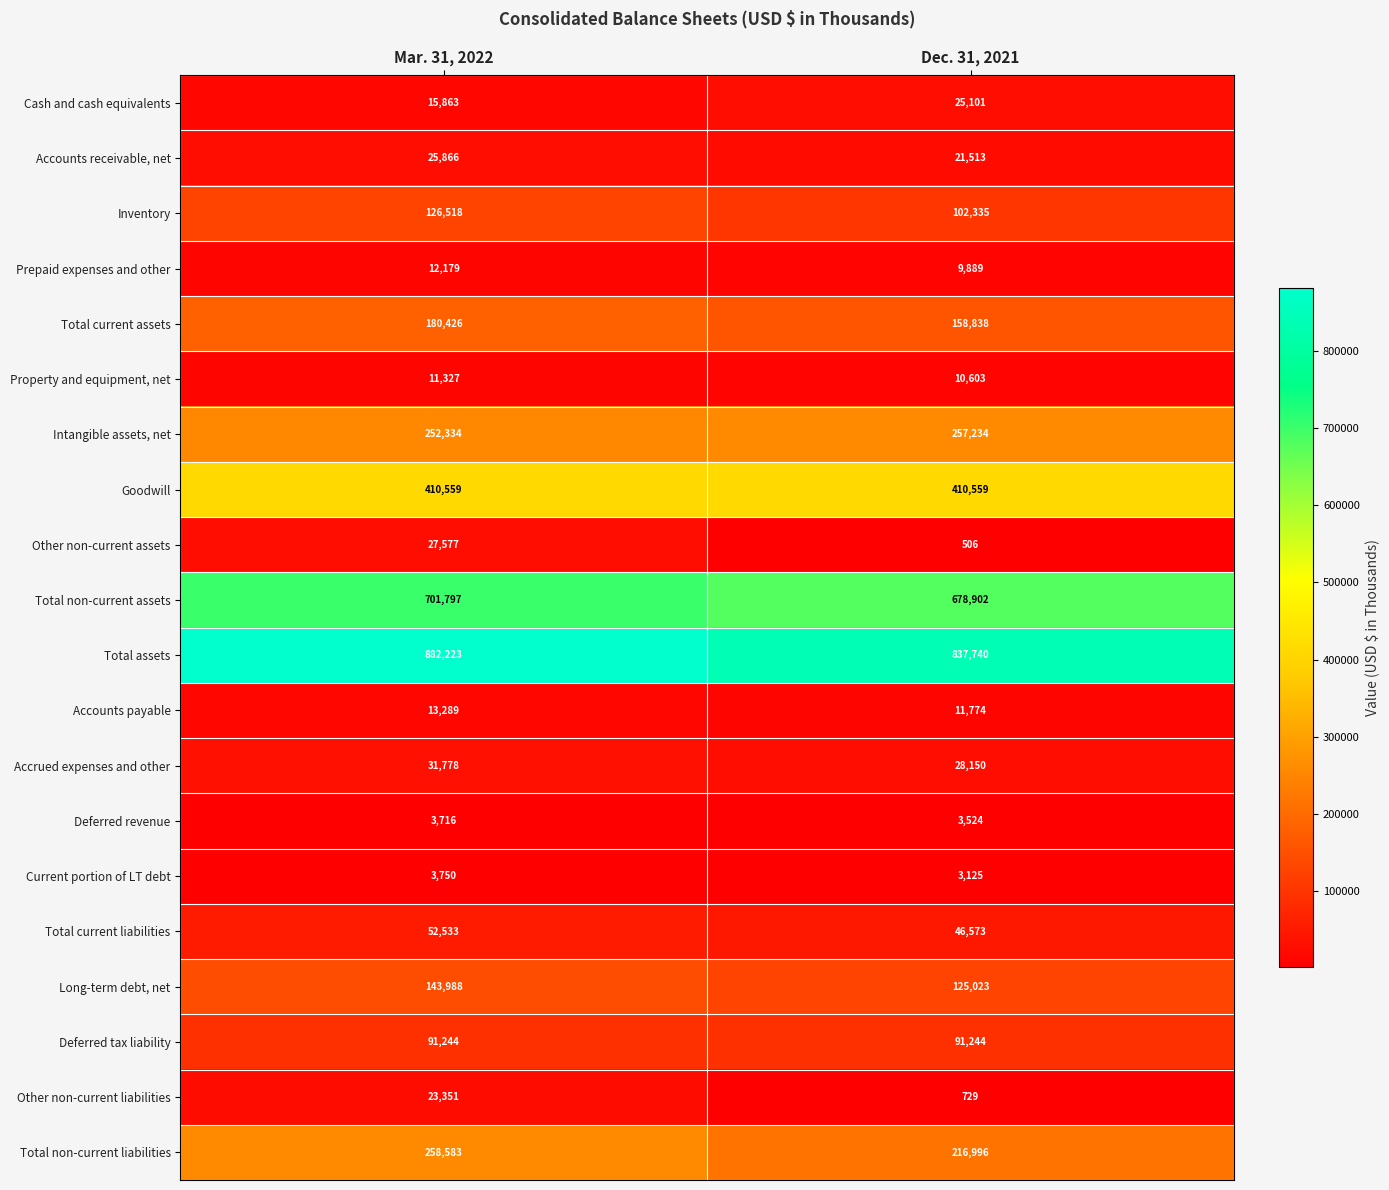

At how many categories does at least one series exceed 166056?

2